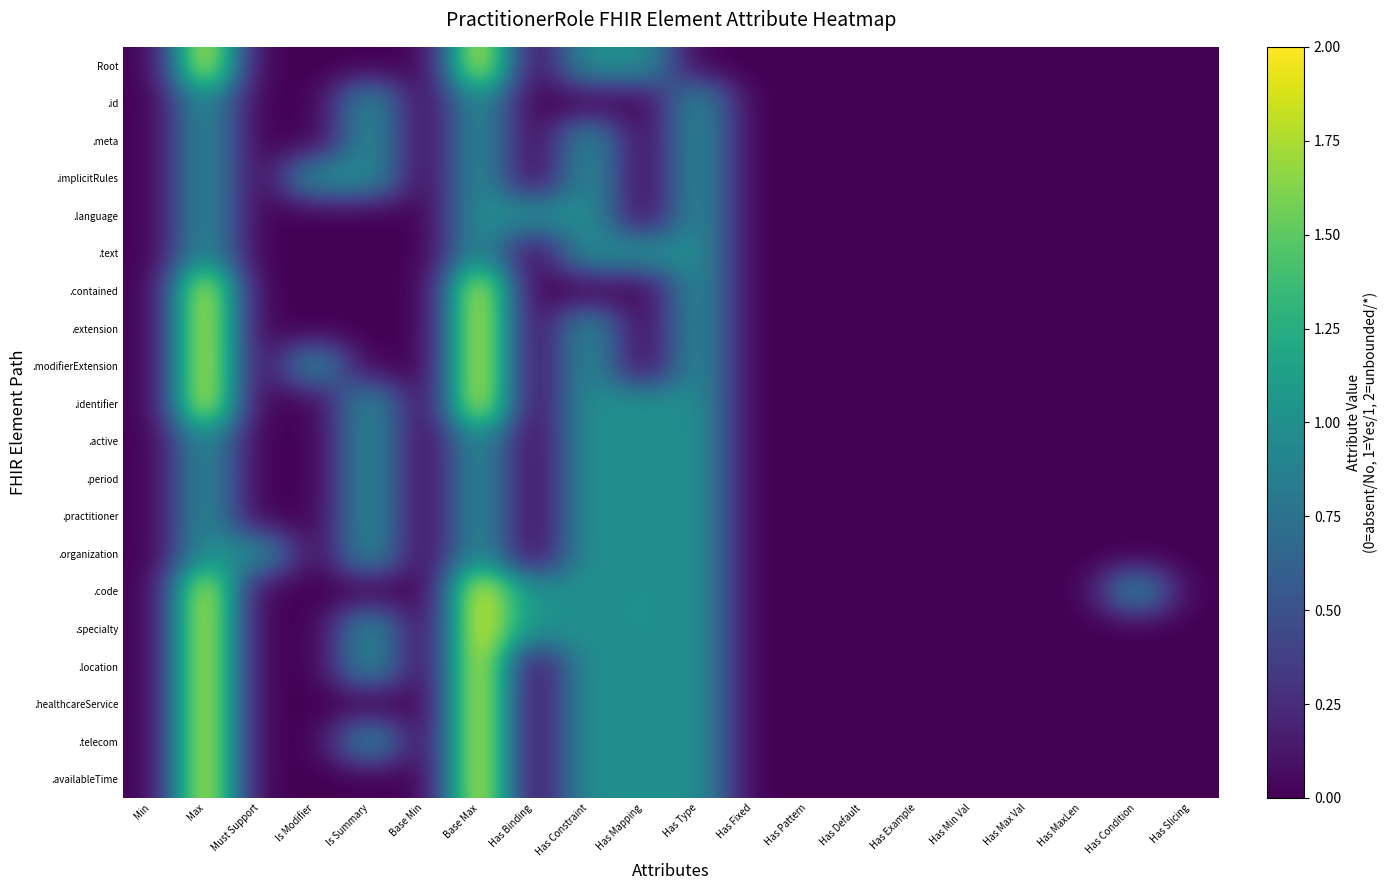

Reading left to right, extract all data points from this chart.

Root: Min=0	Max=2	Must Support=0	Is Modifier=0	Is Summary=0	Base Min=0	Base Max=2	Has Binding=0	Has Constraint=1	Has Mapping=1	Has Type=0	Has Fixed=0	Has Pattern=0	Has Default=0	Has Example=0	Has Min Val=0	Has Max Val=0	Has MaxLen=0	Has Condition=0	Has Slicing=0
.id: Min=0	Max=1	Must Support=0	Is Modifier=0	Is Summary=1	Base Min=0	Base Max=1	Has Binding=0	Has Constraint=0	Has Mapping=0	Has Type=1	Has Fixed=0	Has Pattern=0	Has Default=0	Has Example=0	Has Min Val=0	Has Max Val=0	Has MaxLen=0	Has Condition=0	Has Slicing=0
.meta: Min=0	Max=1	Must Support=0	Is Modifier=0	Is Summary=1	Base Min=0	Base Max=1	Has Binding=0	Has Constraint=1	Has Mapping=0	Has Type=1	Has Fixed=0	Has Pattern=0	Has Default=0	Has Example=0	Has Min Val=0	Has Max Val=0	Has MaxLen=0	Has Condition=0	Has Slicing=0
.implicitRules: Min=0	Max=1	Must Support=0	Is Modifier=1	Is Summary=1	Base Min=0	Base Max=1	Has Binding=0	Has Constraint=1	Has Mapping=0	Has Type=1	Has Fixed=0	Has Pattern=0	Has Default=0	Has Example=0	Has Min Val=0	Has Max Val=0	Has MaxLen=0	Has Condition=0	Has Slicing=0
.language: Min=0	Max=1	Must Support=0	Is Modifier=0	Is Summary=0	Base Min=0	Base Max=1	Has Binding=1	Has Constraint=1	Has Mapping=0	Has Type=1	Has Fixed=0	Has Pattern=0	Has Default=0	Has Example=0	Has Min Val=0	Has Max Val=0	Has MaxLen=0	Has Condition=0	Has Slicing=0
.text: Min=0	Max=1	Must Support=0	Is Modifier=0	Is Summary=0	Base Min=0	Base Max=1	Has Binding=0	Has Constraint=1	Has Mapping=1	Has Type=1	Has Fixed=0	Has Pattern=0	Has Default=0	Has Example=0	Has Min Val=0	Has Max Val=0	Has MaxLen=0	Has Condition=0	Has Slicing=0
.contained: Min=0	Max=2	Must Support=0	Is Modifier=0	Is Summary=0	Base Min=0	Base Max=2	Has Binding=0	Has Constraint=0	Has Mapping=0	Has Type=1	Has Fixed=0	Has Pattern=0	Has Default=0	Has Example=0	Has Min Val=0	Has Max Val=0	Has MaxLen=0	Has Condition=0	Has Slicing=0
.extension: Min=0	Max=2	Must Support=0	Is Modifier=0	Is Summary=0	Base Min=0	Base Max=2	Has Binding=0	Has Constraint=1	Has Mapping=0	Has Type=1	Has Fixed=0	Has Pattern=0	Has Default=0	Has Example=0	Has Min Val=0	Has Max Val=0	Has MaxLen=0	Has Condition=0	Has Slicing=0
.modifierExtension: Min=0	Max=2	Must Support=0	Is Modifier=1	Is Summary=0	Base Min=0	Base Max=2	Has Binding=0	Has Constraint=1	Has Mapping=0	Has Type=1	Has Fixed=0	Has Pattern=0	Has Default=0	Has Example=0	Has Min Val=0	Has Max Val=0	Has MaxLen=0	Has Condition=0	Has Slicing=0
.identifier: Min=0	Max=2	Must Support=0	Is Modifier=0	Is Summary=1	Base Min=0	Base Max=2	Has Binding=0	Has Constraint=1	Has Mapping=1	Has Type=1	Has Fixed=0	Has Pattern=0	Has Default=0	Has Example=0	Has Min Val=0	Has Max Val=0	Has MaxLen=0	Has Condition=0	Has Slicing=0
.active: Min=0	Max=1	Must Support=0	Is Modifier=0	Is Summary=1	Base Min=0	Base Max=1	Has Binding=0	Has Constraint=1	Has Mapping=1	Has Type=1	Has Fixed=0	Has Pattern=0	Has Default=0	Has Example=0	Has Min Val=0	Has Max Val=0	Has MaxLen=0	Has Condition=0	Has Slicing=0
.period: Min=0	Max=1	Must Support=0	Is Modifier=0	Is Summary=1	Base Min=0	Base Max=1	Has Binding=0	Has Constraint=1	Has Mapping=1	Has Type=1	Has Fixed=0	Has Pattern=0	Has Default=0	Has Example=0	Has Min Val=0	Has Max Val=0	Has MaxLen=0	Has Condition=0	Has Slicing=0
.practitioner: Min=0	Max=1	Must Support=0	Is Modifier=0	Is Summary=1	Base Min=0	Base Max=1	Has Binding=0	Has Constraint=1	Has Mapping=1	Has Type=1	Has Fixed=0	Has Pattern=0	Has Default=0	Has Example=0	Has Min Val=0	Has Max Val=0	Has MaxLen=0	Has Condition=0	Has Slicing=0
.organization: Min=0	Max=1	Must Support=1	Is Modifier=0	Is Summary=1	Base Min=0	Base Max=1	Has Binding=0	Has Constraint=1	Has Mapping=1	Has Type=1	Has Fixed=0	Has Pattern=0	Has Default=0	Has Example=0	Has Min Val=0	Has Max Val=0	Has MaxLen=0	Has Condition=0	Has Slicing=0
.code: Min=0	Max=2	Must Support=0	Is Modifier=0	Is Summary=0	Base Min=0	Base Max=2	Has Binding=1	Has Constraint=1	Has Mapping=1	Has Type=1	Has Fixed=0	Has Pattern=0	Has Default=0	Has Example=0	Has Min Val=0	Has Max Val=0	Has MaxLen=0	Has Condition=1	Has Slicing=0
.specialty: Min=0	Max=2	Must Support=0	Is Modifier=0	Is Summary=1	Base Min=0	Base Max=2	Has Binding=1	Has Constraint=1	Has Mapping=1	Has Type=1	Has Fixed=0	Has Pattern=0	Has Default=0	Has Example=0	Has Min Val=0	Has Max Val=0	Has MaxLen=0	Has Condition=0	Has Slicing=0
.location: Min=0	Max=2	Must Support=0	Is Modifier=0	Is Summary=1	Base Min=0	Base Max=2	Has Binding=0	Has Constraint=1	Has Mapping=1	Has Type=1	Has Fixed=0	Has Pattern=0	Has Default=0	Has Example=0	Has Min Val=0	Has Max Val=0	Has MaxLen=0	Has Condition=0	Has Slicing=0
.healthcareService: Min=0	Max=2	Must Support=0	Is Modifier=0	Is Summary=0	Base Min=0	Base Max=2	Has Binding=0	Has Constraint=1	Has Mapping=1	Has Type=1	Has Fixed=0	Has Pattern=0	Has Default=0	Has Example=0	Has Min Val=0	Has Max Val=0	Has MaxLen=0	Has Condition=0	Has Slicing=0
.telecom: Min=0	Max=2	Must Support=0	Is Modifier=0	Is Summary=1	Base Min=0	Base Max=2	Has Binding=0	Has Constraint=1	Has Mapping=1	Has Type=1	Has Fixed=0	Has Pattern=0	Has Default=0	Has Example=0	Has Min Val=0	Has Max Val=0	Has MaxLen=0	Has Condition=0	Has Slicing=0
.availableTime: Min=0	Max=2	Must Support=0	Is Modifier=0	Is Summary=0	Base Min=0	Base Max=2	Has Binding=0	Has Constraint=1	Has Mapping=1	Has Type=1	Has Fixed=0	Has Pattern=0	Has Default=0	Has Example=0	Has Min Val=0	Has Max Val=0	Has MaxLen=0	Has Condition=0	Has Slicing=0